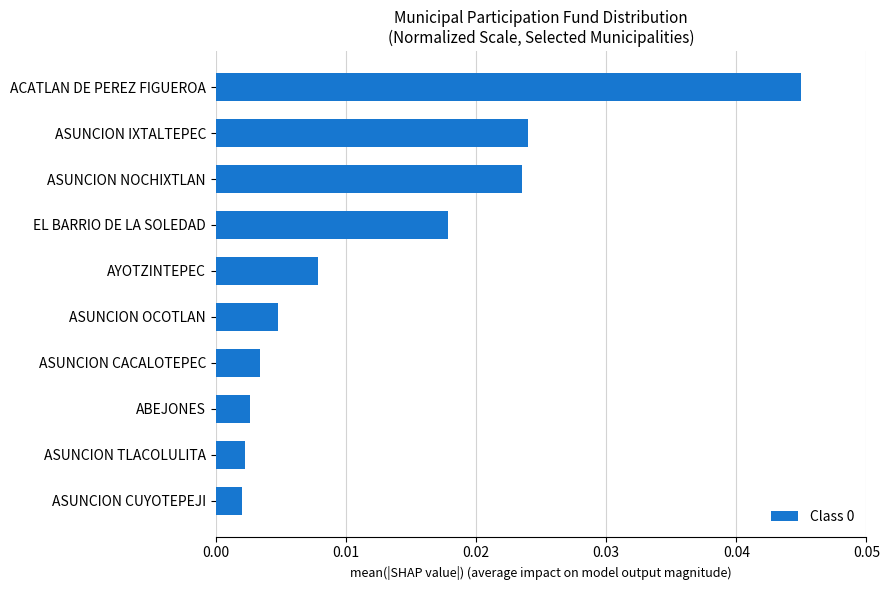

How many bars are there in total?

10